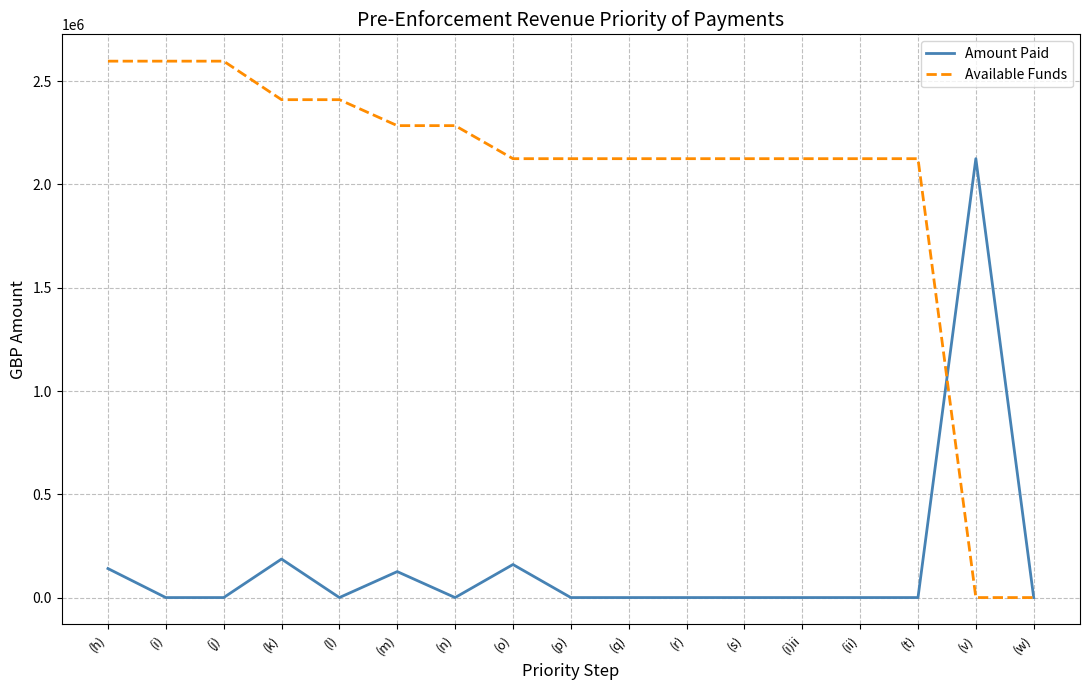

What is the difference between the maximum and minimum values in the Amount Paid series?

2124806.2